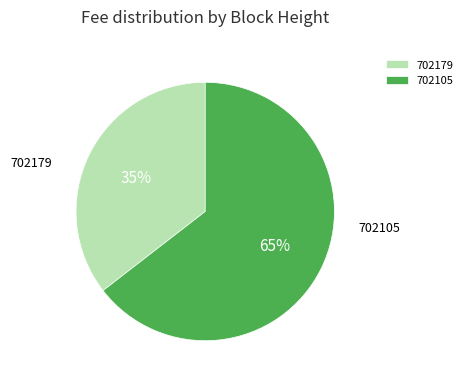

True or false: 702105 accounts for 65% of the total.

True